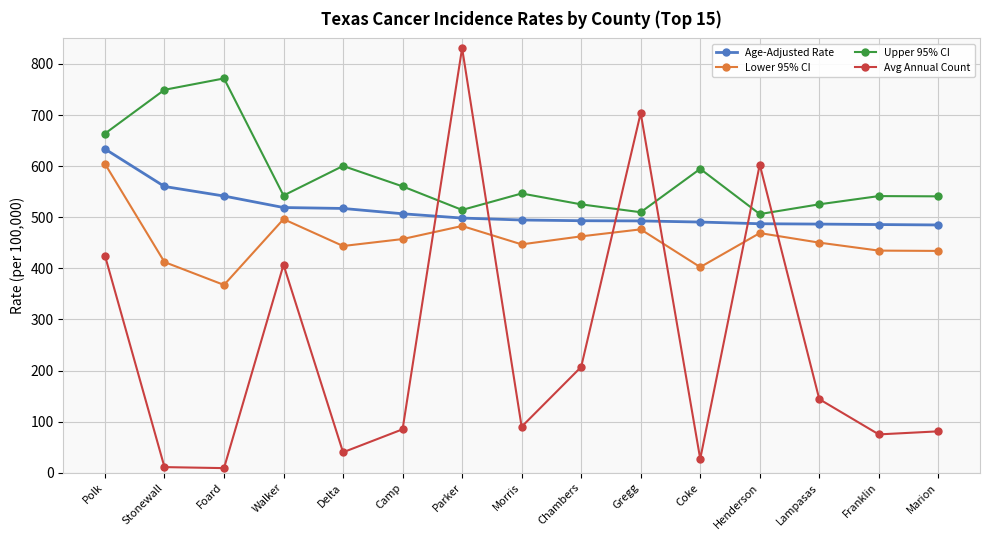

Which category has the highest value in the Age-Adjusted Rate series?

Polk